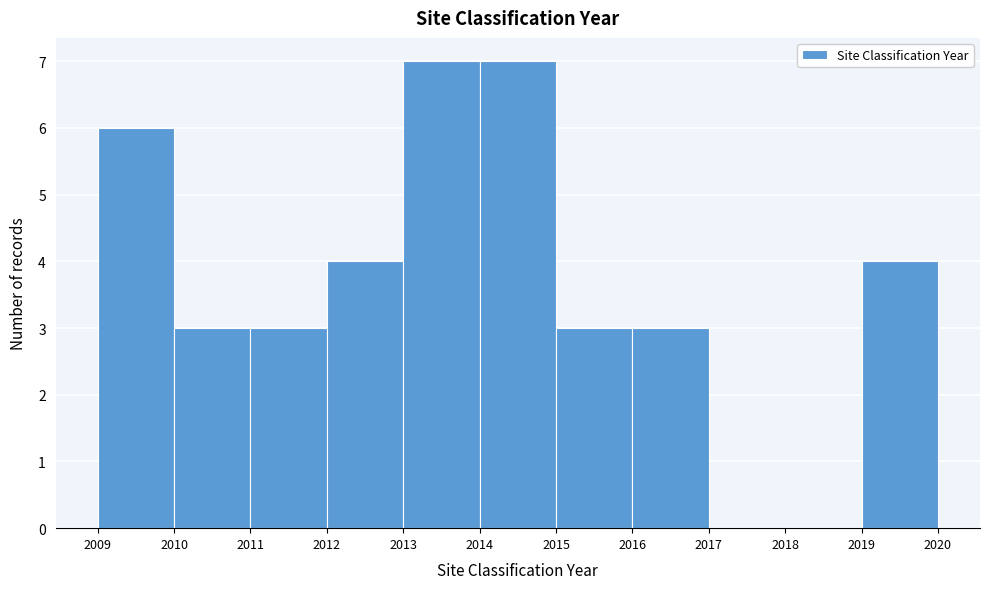

What is the height of the bar covering 2010 to 2011 on the x-axis? The values are not printed on the chart, so give them approximately, as read against the axis.

3